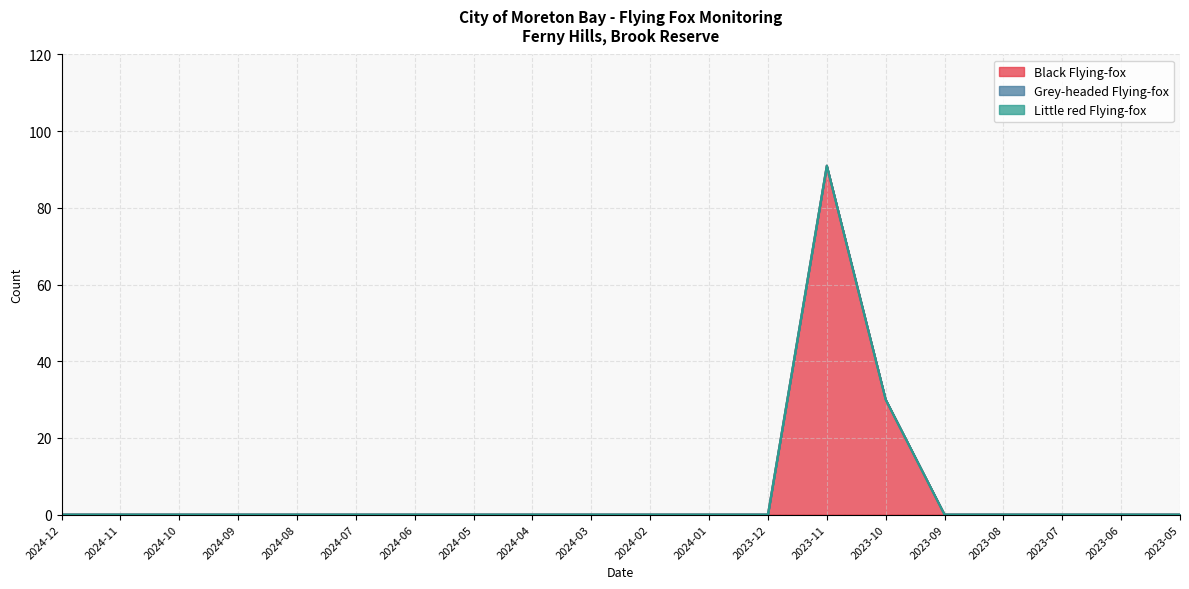

Reading left to right, transcribe all the data shown in this chart.

Black Flying-fox: 2024-12=0	2024-11=0	2024-10=0	2024-09=0	2024-08=0	2024-07=0	2024-06=0	2024-05=0	2024-04=0	2024-03=0	2024-02=0	2024-01=0	2023-12=0	2023-11=91	2023-10=30	2023-09=0	2023-08=0	2023-07=0	2023-06=0	2023-05=0
Grey-headed Flying-fox: 2024-12=0	2024-11=0	2024-10=0	2024-09=0	2024-08=0	2024-07=0	2024-06=0	2024-05=0	2024-04=0	2024-03=0	2024-02=0	2024-01=0	2023-12=0	2023-11=0	2023-10=0	2023-09=0	2023-08=0	2023-07=0	2023-06=0	2023-05=0
Little red Flying-fox: 2024-12=0	2024-11=0	2024-10=0	2024-09=0	2024-08=0	2024-07=0	2024-06=0	2024-05=0	2024-04=0	2024-03=0	2024-02=0	2024-01=0	2023-12=0	2023-11=0	2023-10=0	2023-09=0	2023-08=0	2023-07=0	2023-06=0	2023-05=0